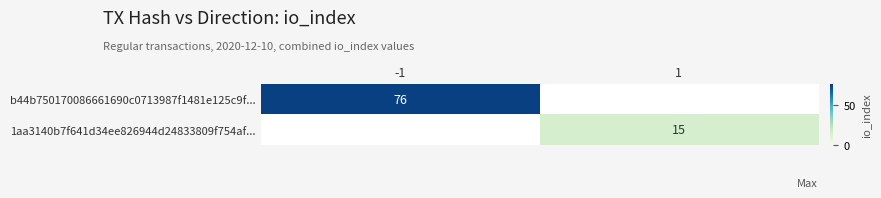

The value of b44b750170086661690c0713987f1481e125c9f... at -1 is 49. True or false?

False